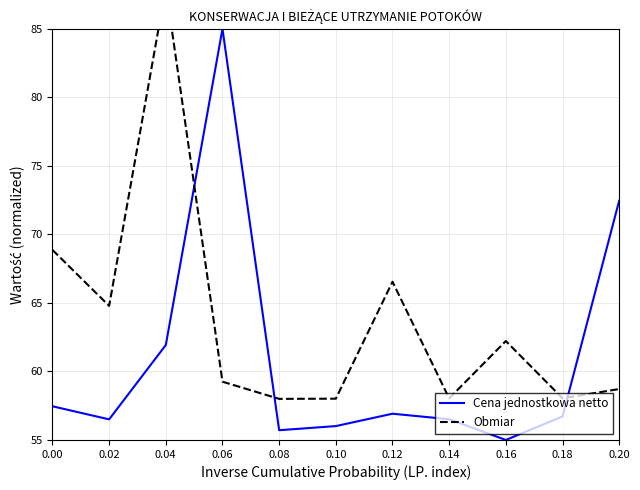

Which series has the largest total across all categories?

Obmiar